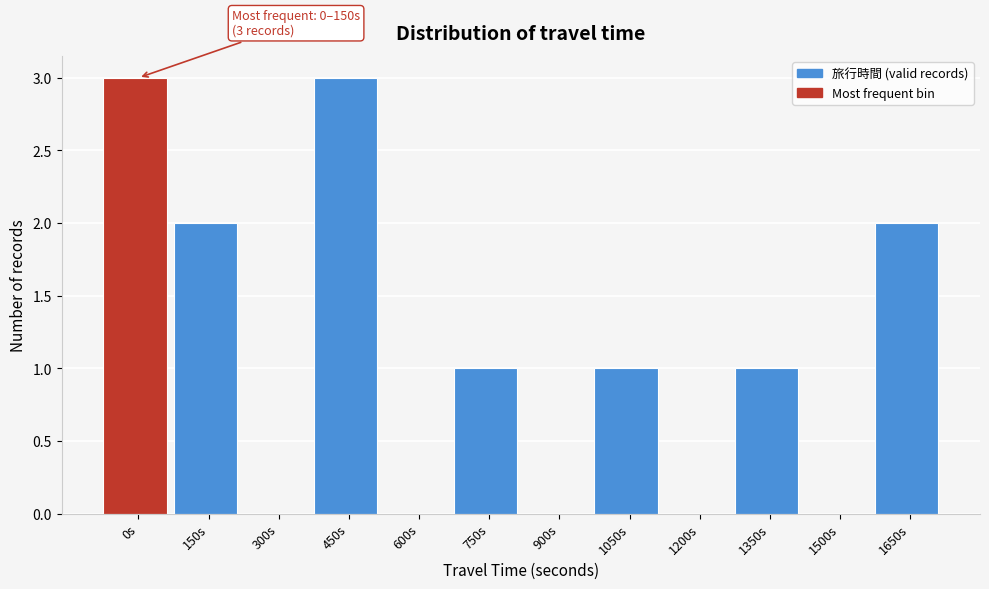

Reading right to left, extract all data points from this chart.

1650s=2	1500s=0	1350s=1	1200s=0	1050s=1	900s=0	750s=1	600s=0	450s=3	300s=0	150s=2	0s=3